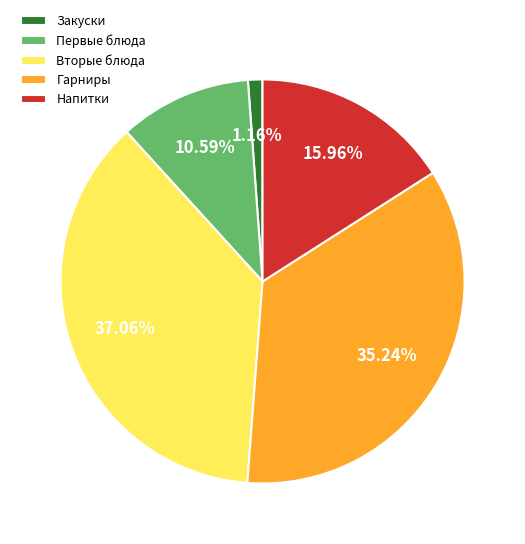

Is the sum of Вторые блюда and Закуски greater than half?

No